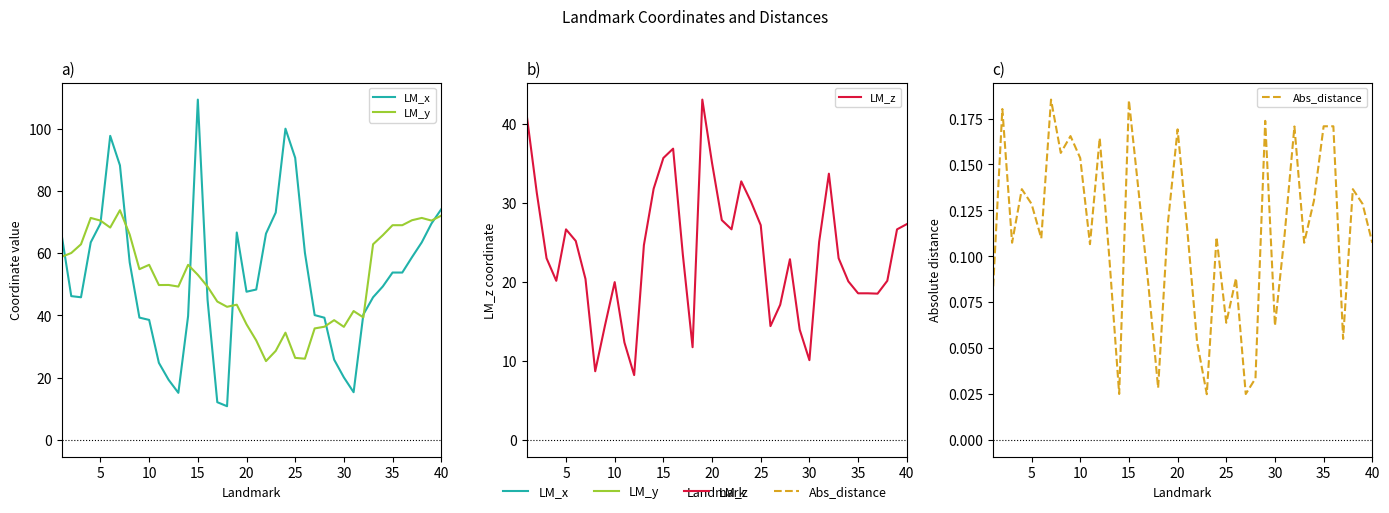

Is the value of LM_x at 35 greater than the value of Abs_distance at 16?

Yes